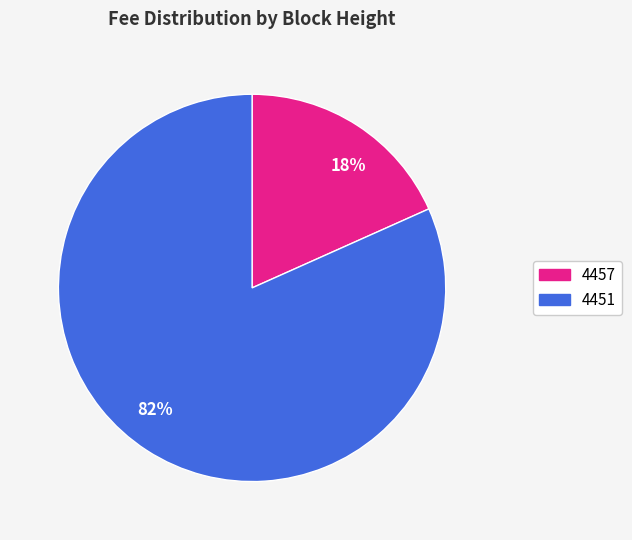

Between 82% and 18%, which is larger?

82%